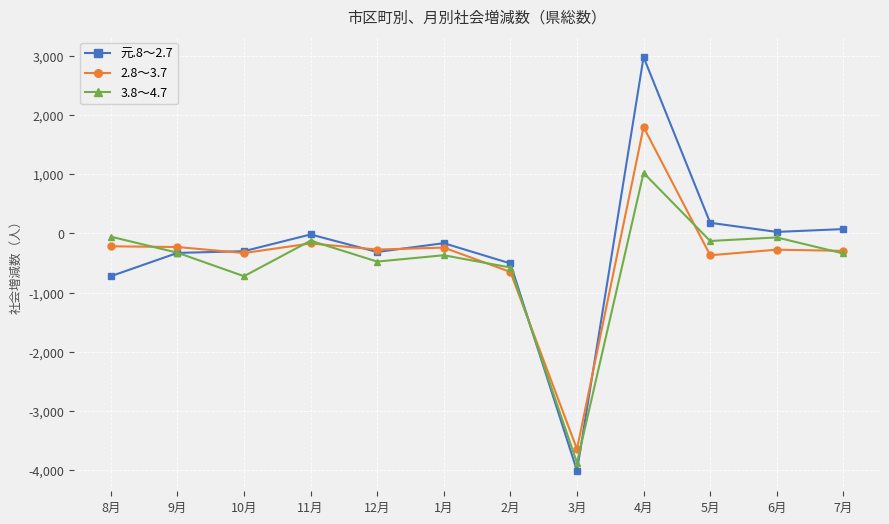

What is the value of the 元.8～2.7 point at the 4th from the left?

-17